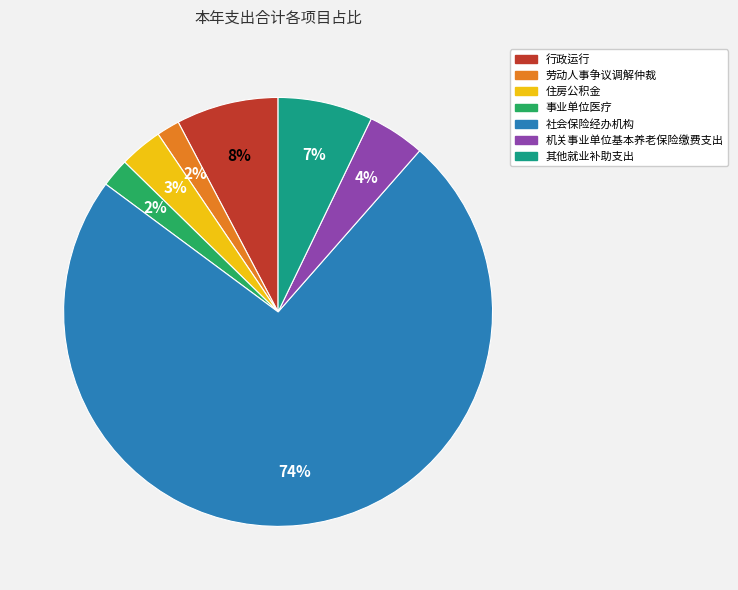

Which slice is the largest?

社会保险经办机构